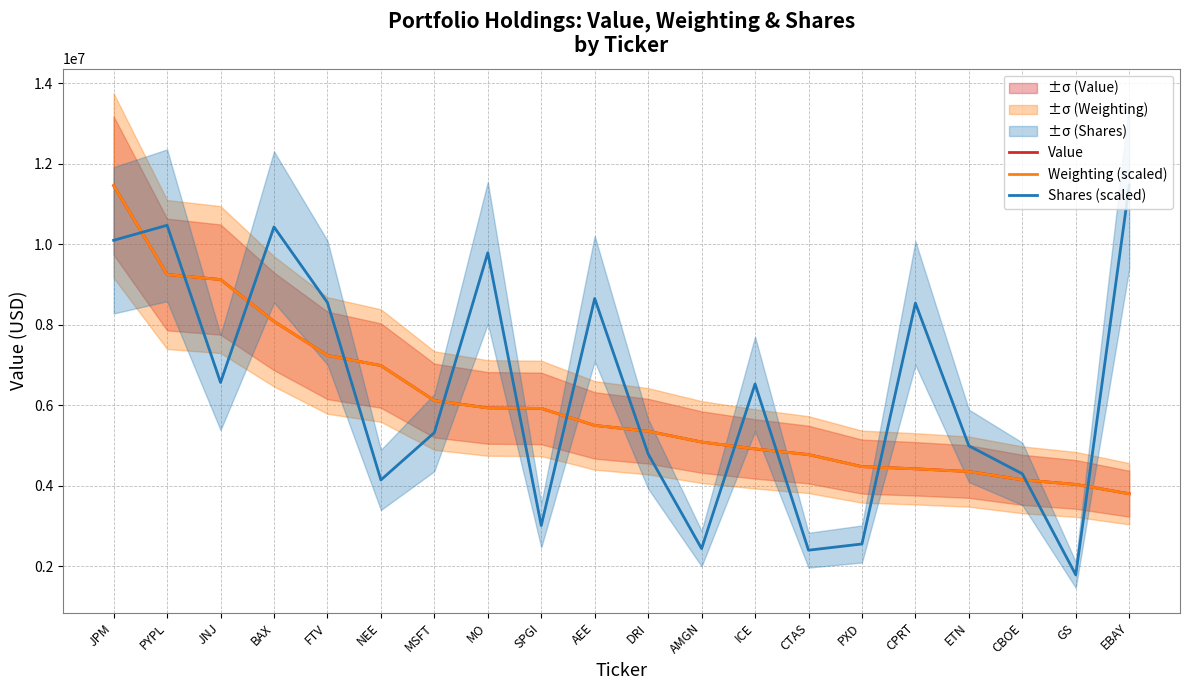

What is the difference between the highest and lowest values at MO?

3855316.2